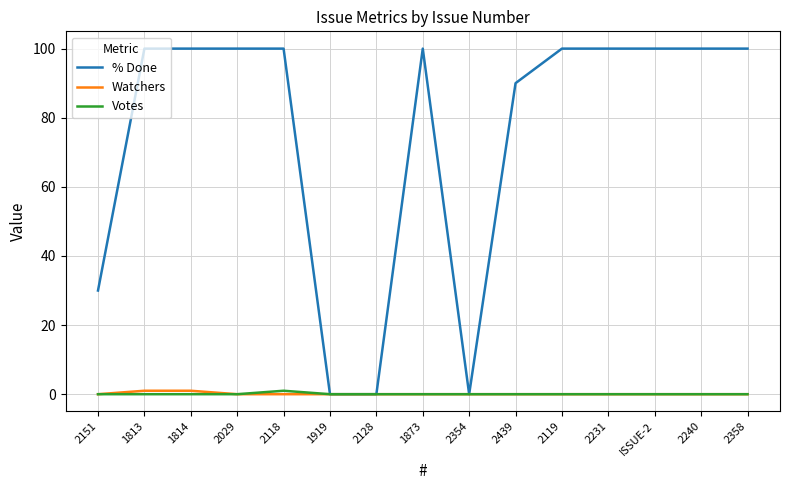

Reading left to right, what are all the values shown in this chart?

% Done: 30	100	100	100	100	0	0	100	0	90	100	100	100	100	100
Watchers: 0	1	1	0	0	0	0	0	0	0	0	0	0	0	0
Votes: 0	0	0	0	1	0	0	0	0	0	0	0	0	0	0